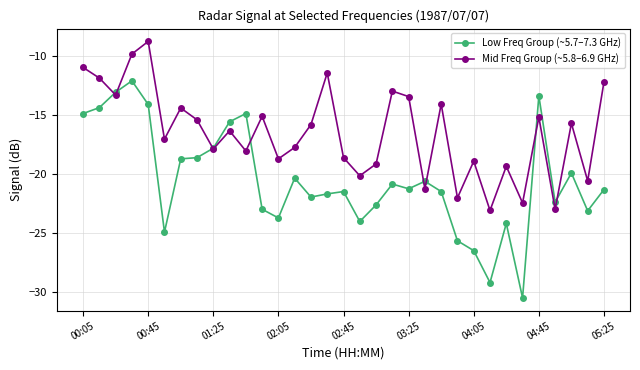

Rank the series by their maximum value, from highest to lowest.

Mid Freq Group (~5.8–6.9 GHz), Low Freq Group (~5.7–7.3 GHz)